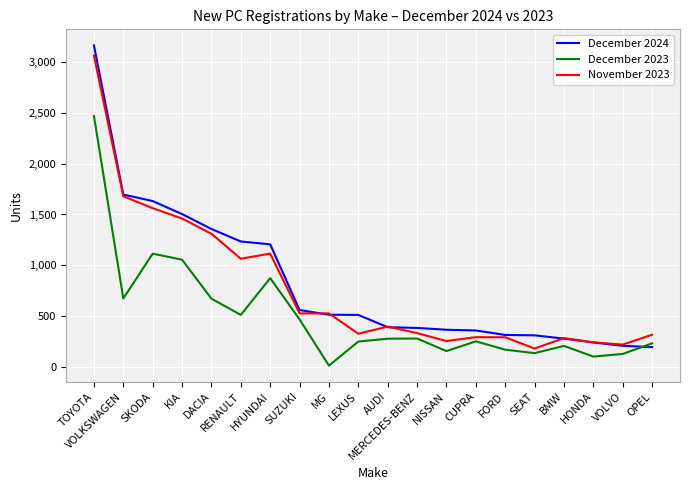

What is the spread (max minus min) of values at AUDI?

119